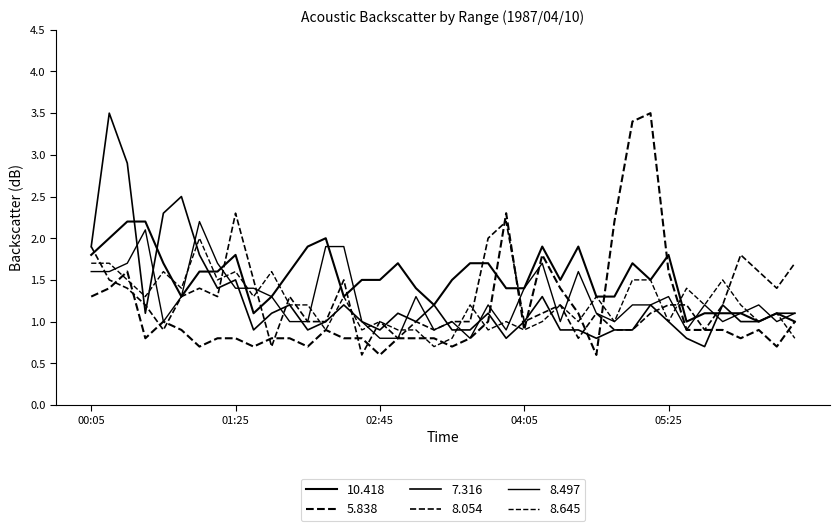

At which label does 7.316 reach its minimum?

1987/04/10 05:45